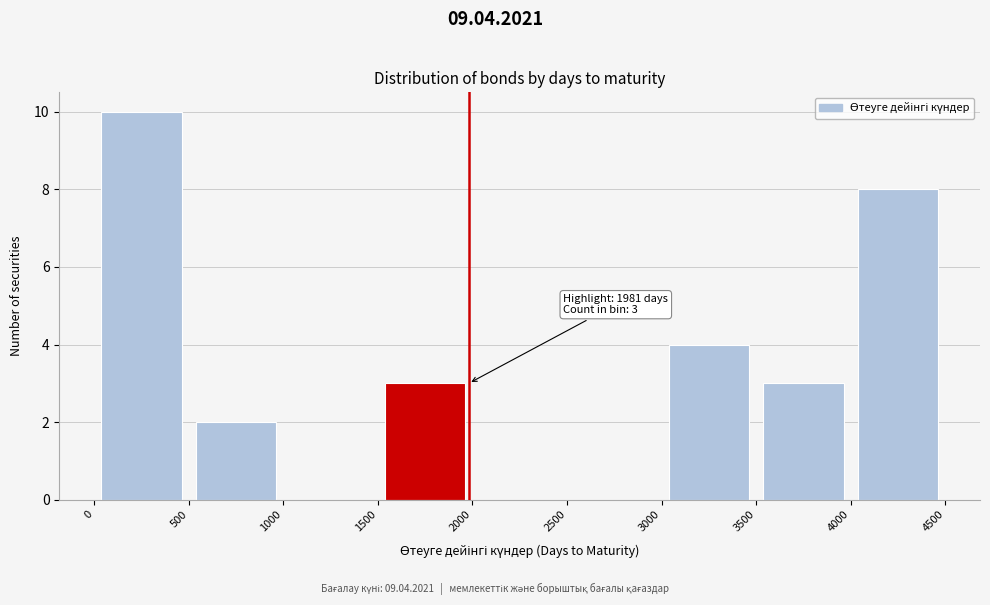

Over which range of the x-axis is the bar tallest?

0 to 500